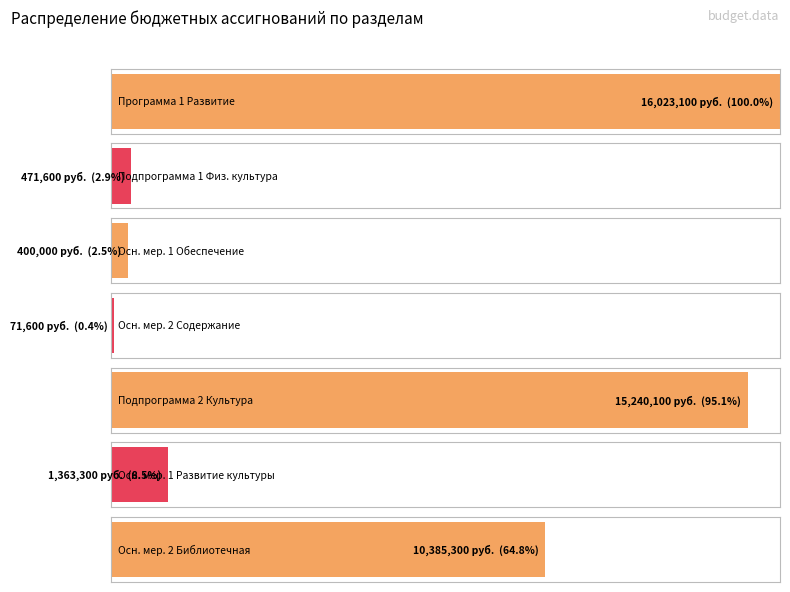

Between Основное мероприятие 2 Библиотечная and Подпрограмма 1 Физическая культура и спорт, which is larger?

Основное мероприятие 2 Библиотечная